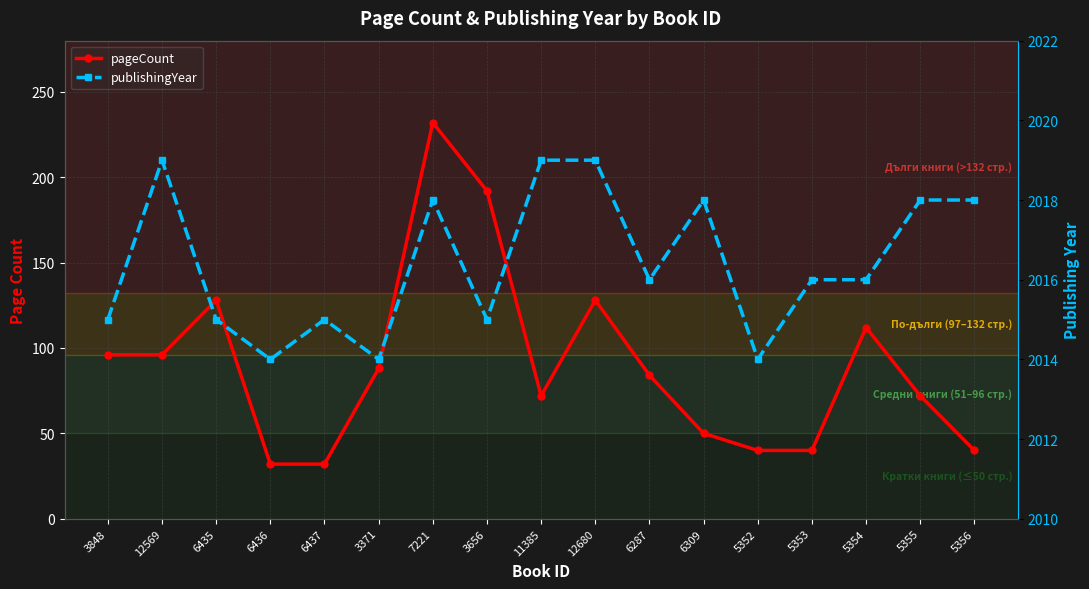

What is the difference between the maximum and minimum values in the pageCount series?

200